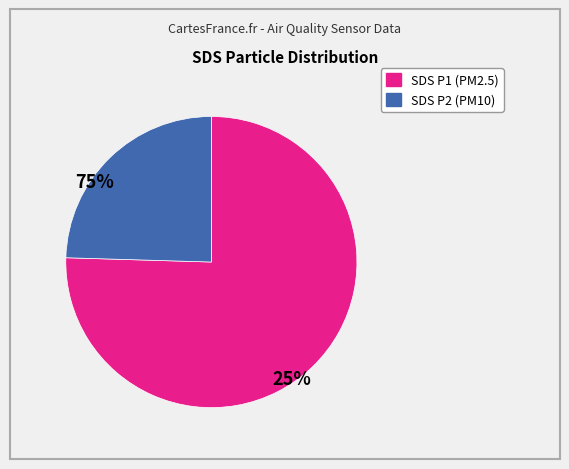

Does any single category account for the majority?

Yes